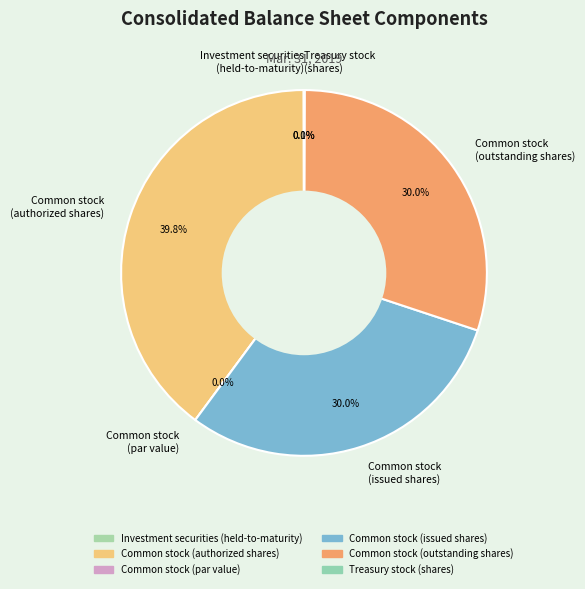

What percentage is the Common stock
(authorized shares) slice, to the nearest percent?

40%